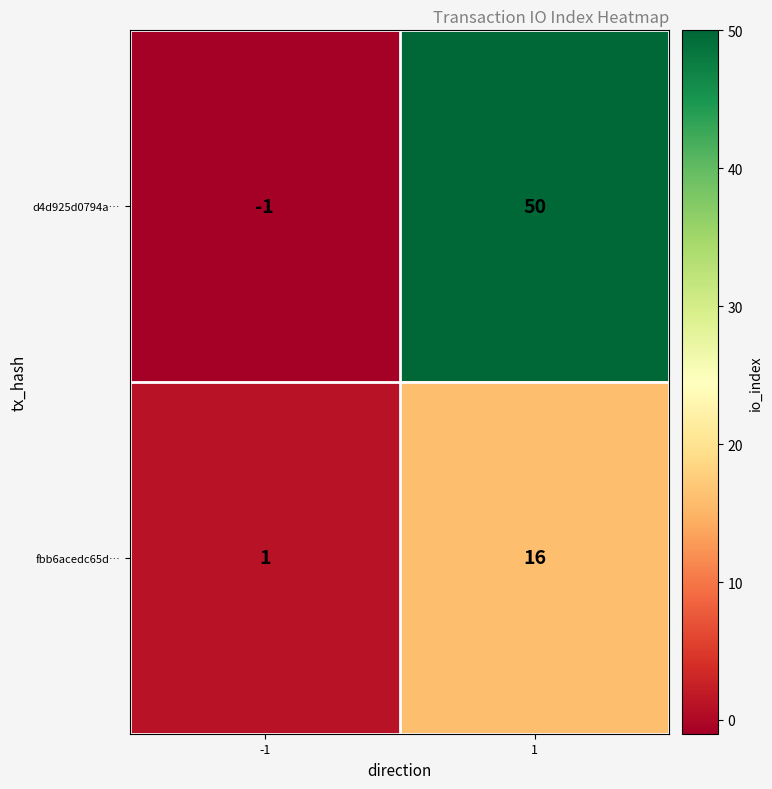

List the series in order of their peak value, highest first.

d4d925d0794a…, fbb6acedc65d…